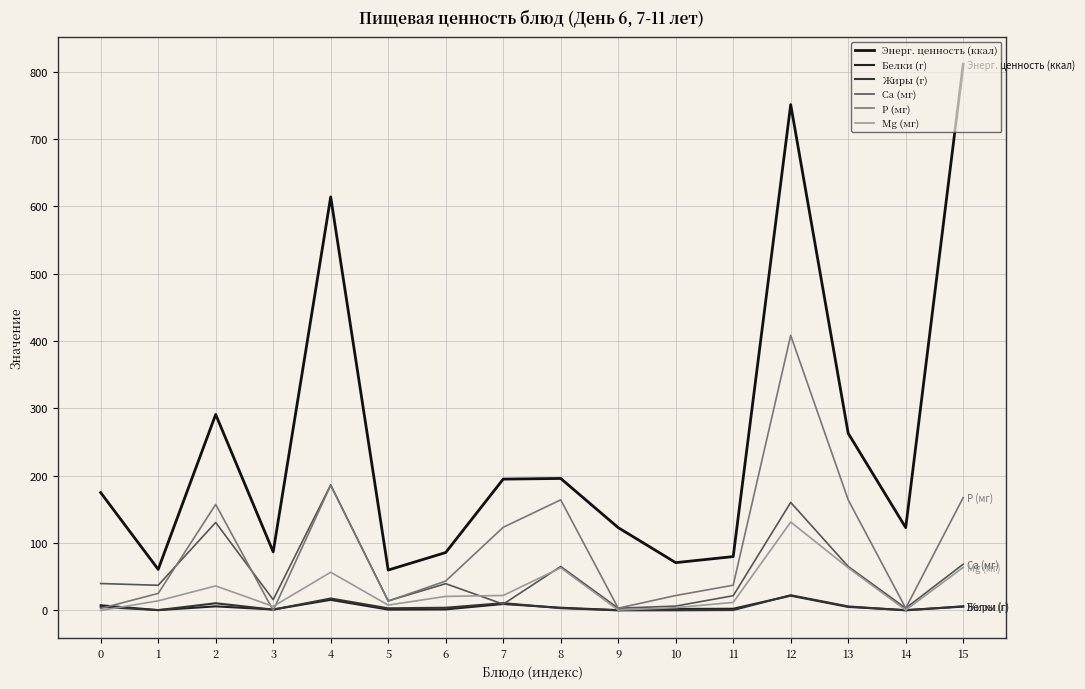

Where is the first local maximum for Mg (мг)?

2